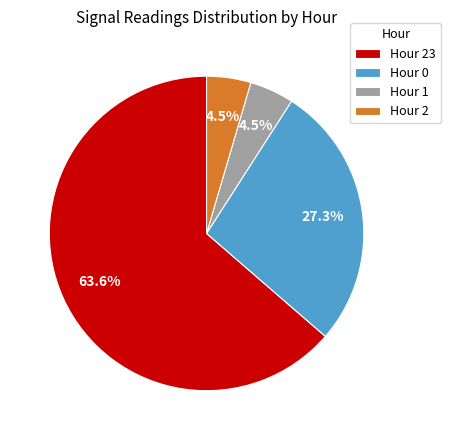

Which has a higher value, Hour 1 or Hour 23?

Hour 23